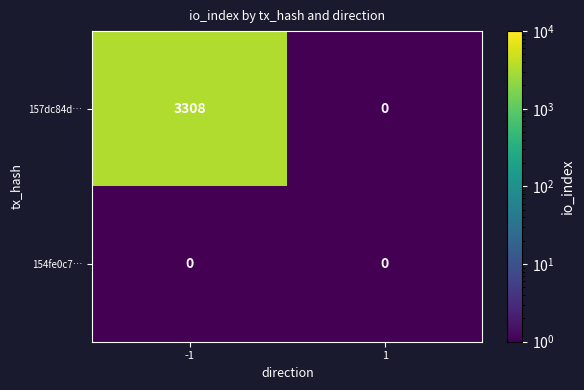

What is the maximum value shown in the chart?

3308